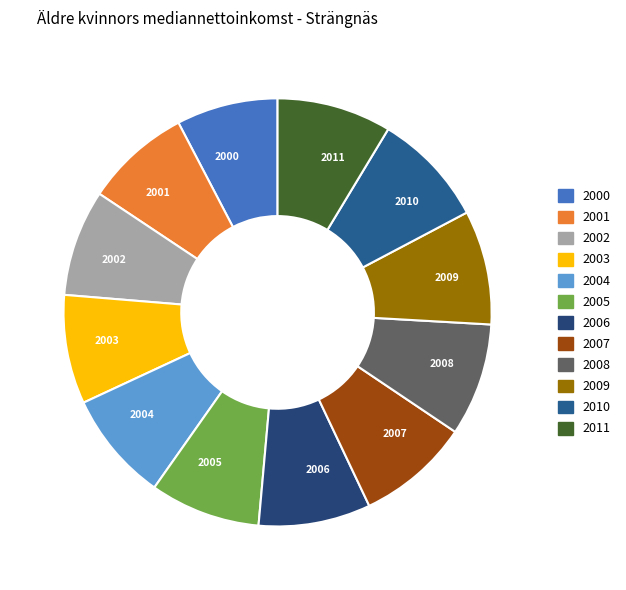

Combined, do 2008 and 2002 account for over 50%?

No